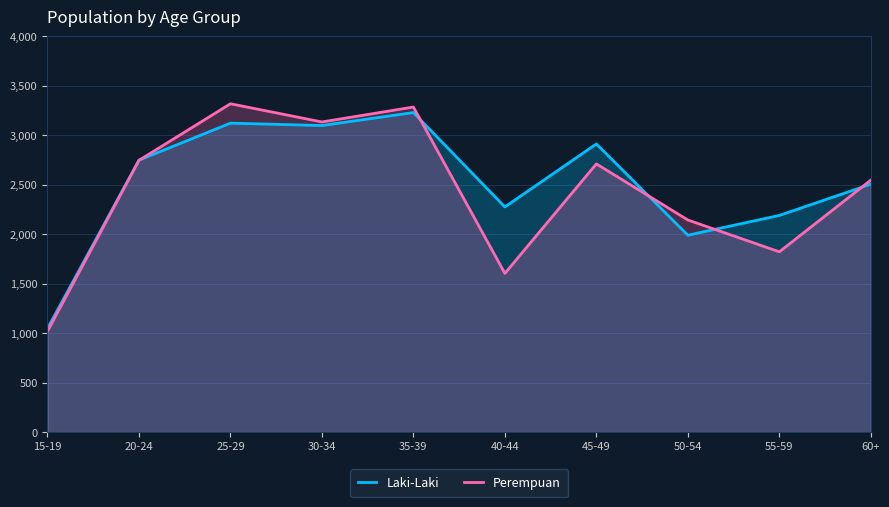

What is the difference between the maximum and minimum values in the Perempuan series?

2300